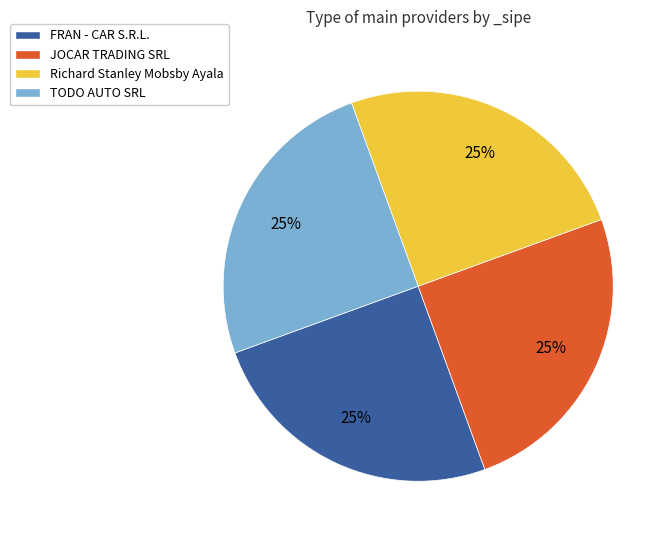

How many slices are in this pie chart?

4